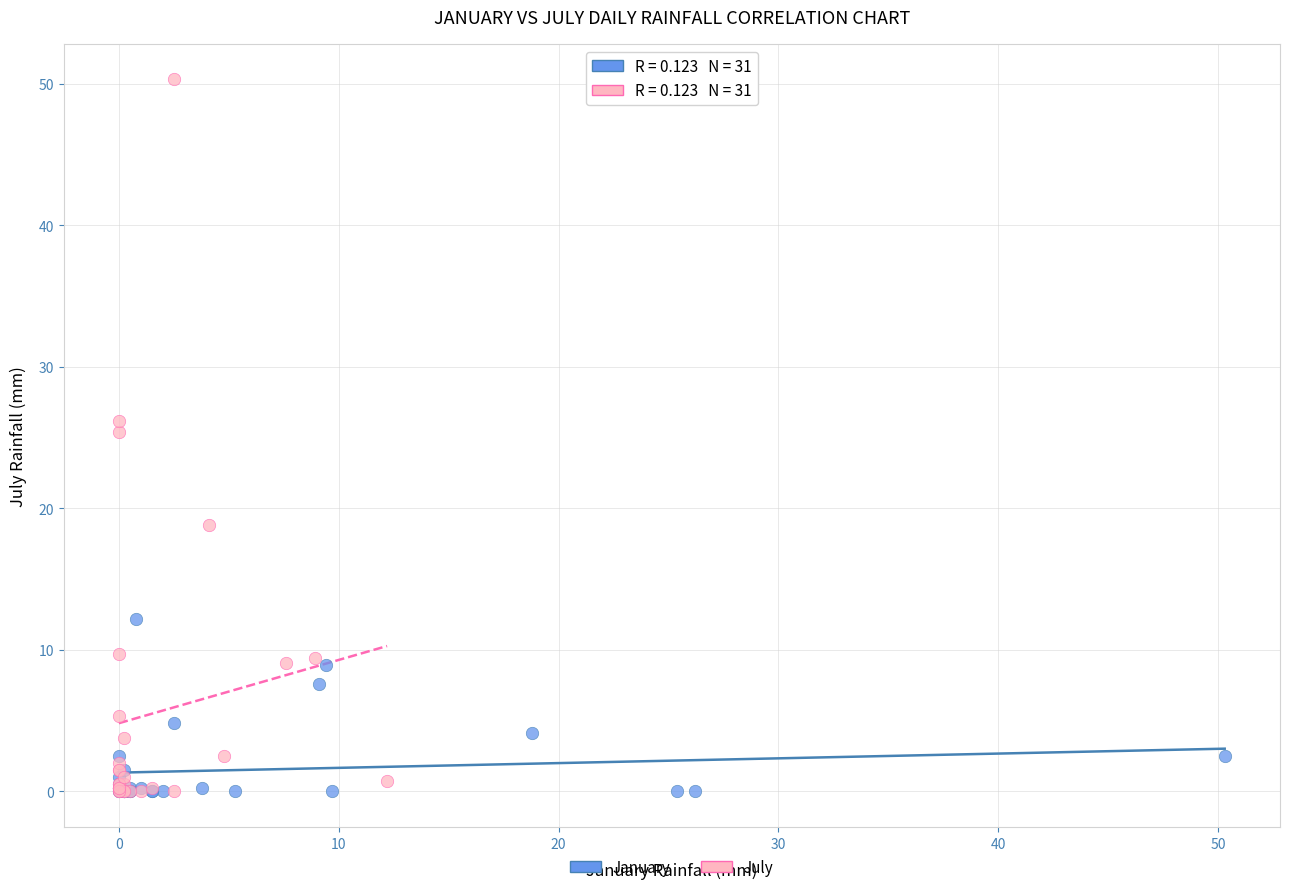

Which series contains the highest Y value?

July